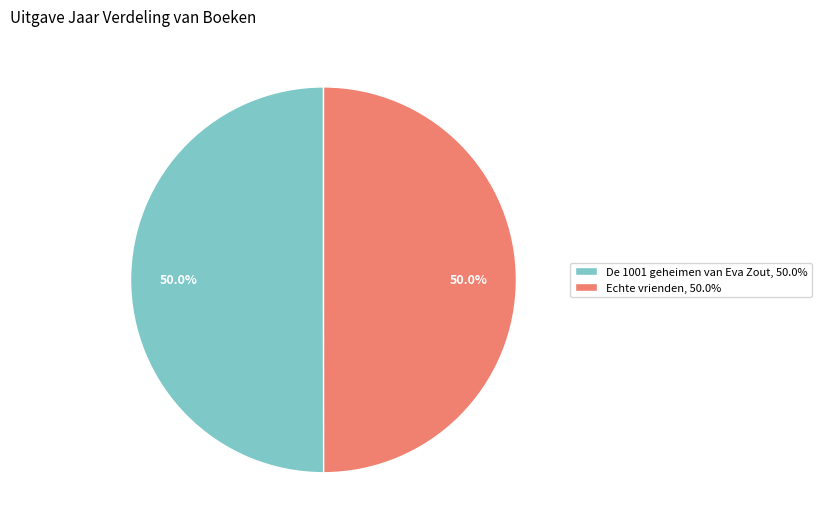

To the nearest percent, what portion does De 1001 geheimen van Eva Zout represent?

50%